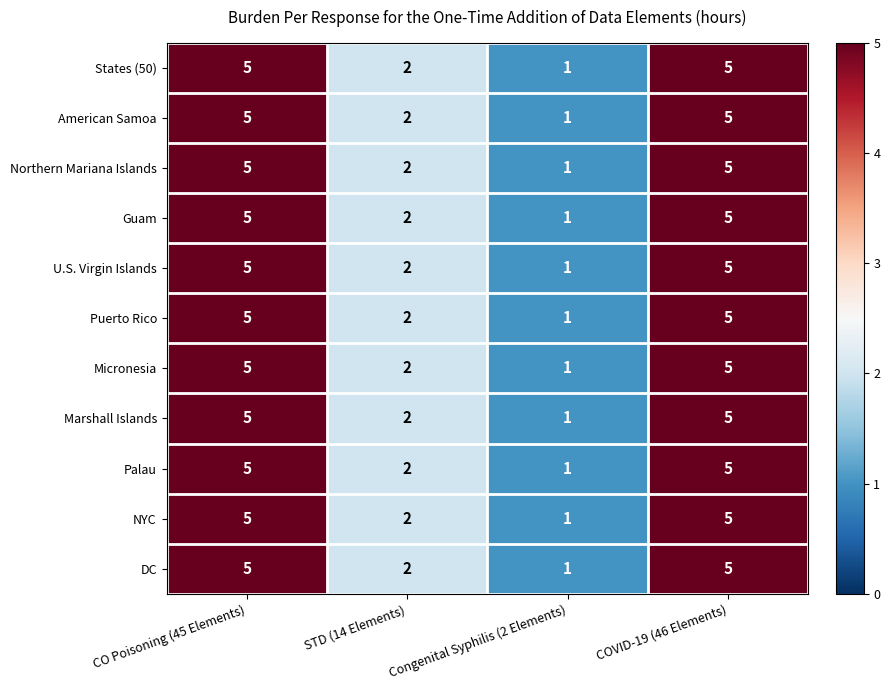

Where is DC nearest to the value 3?

STD (14 Elements)